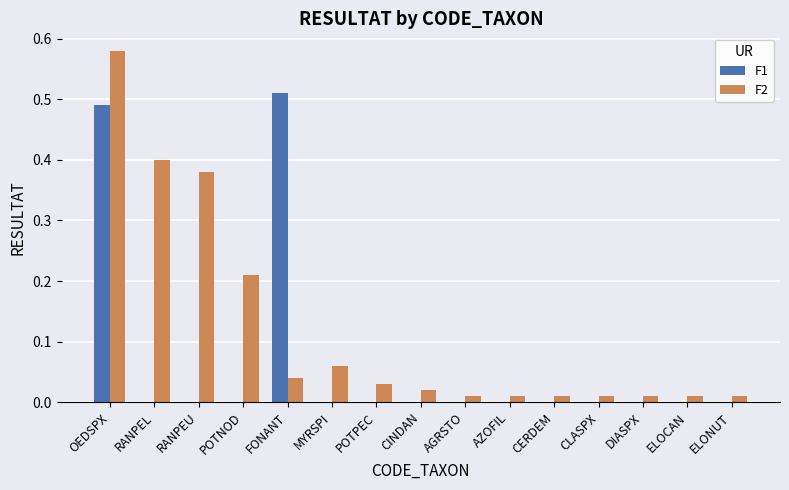

Which series has the largest total across all categories?

F2